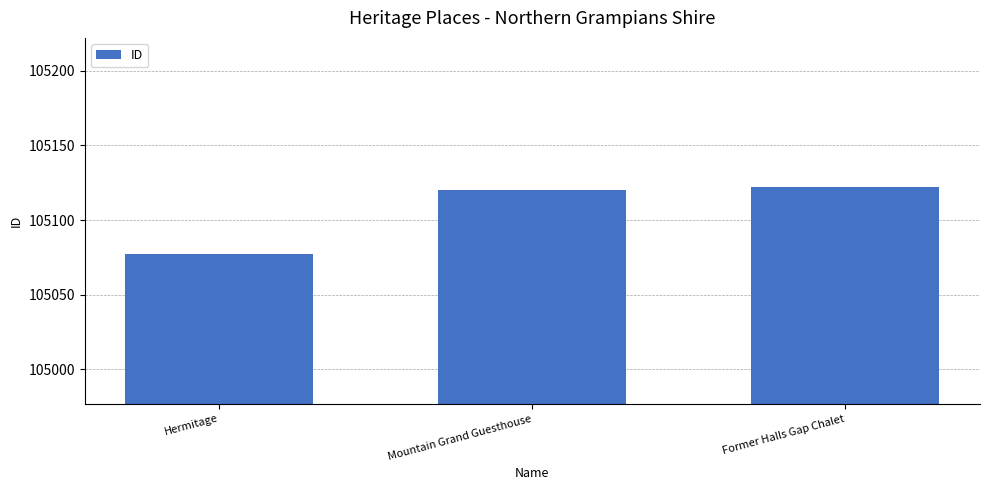

The value at Former Halls Gap Chalet is 158090. True or false?

False